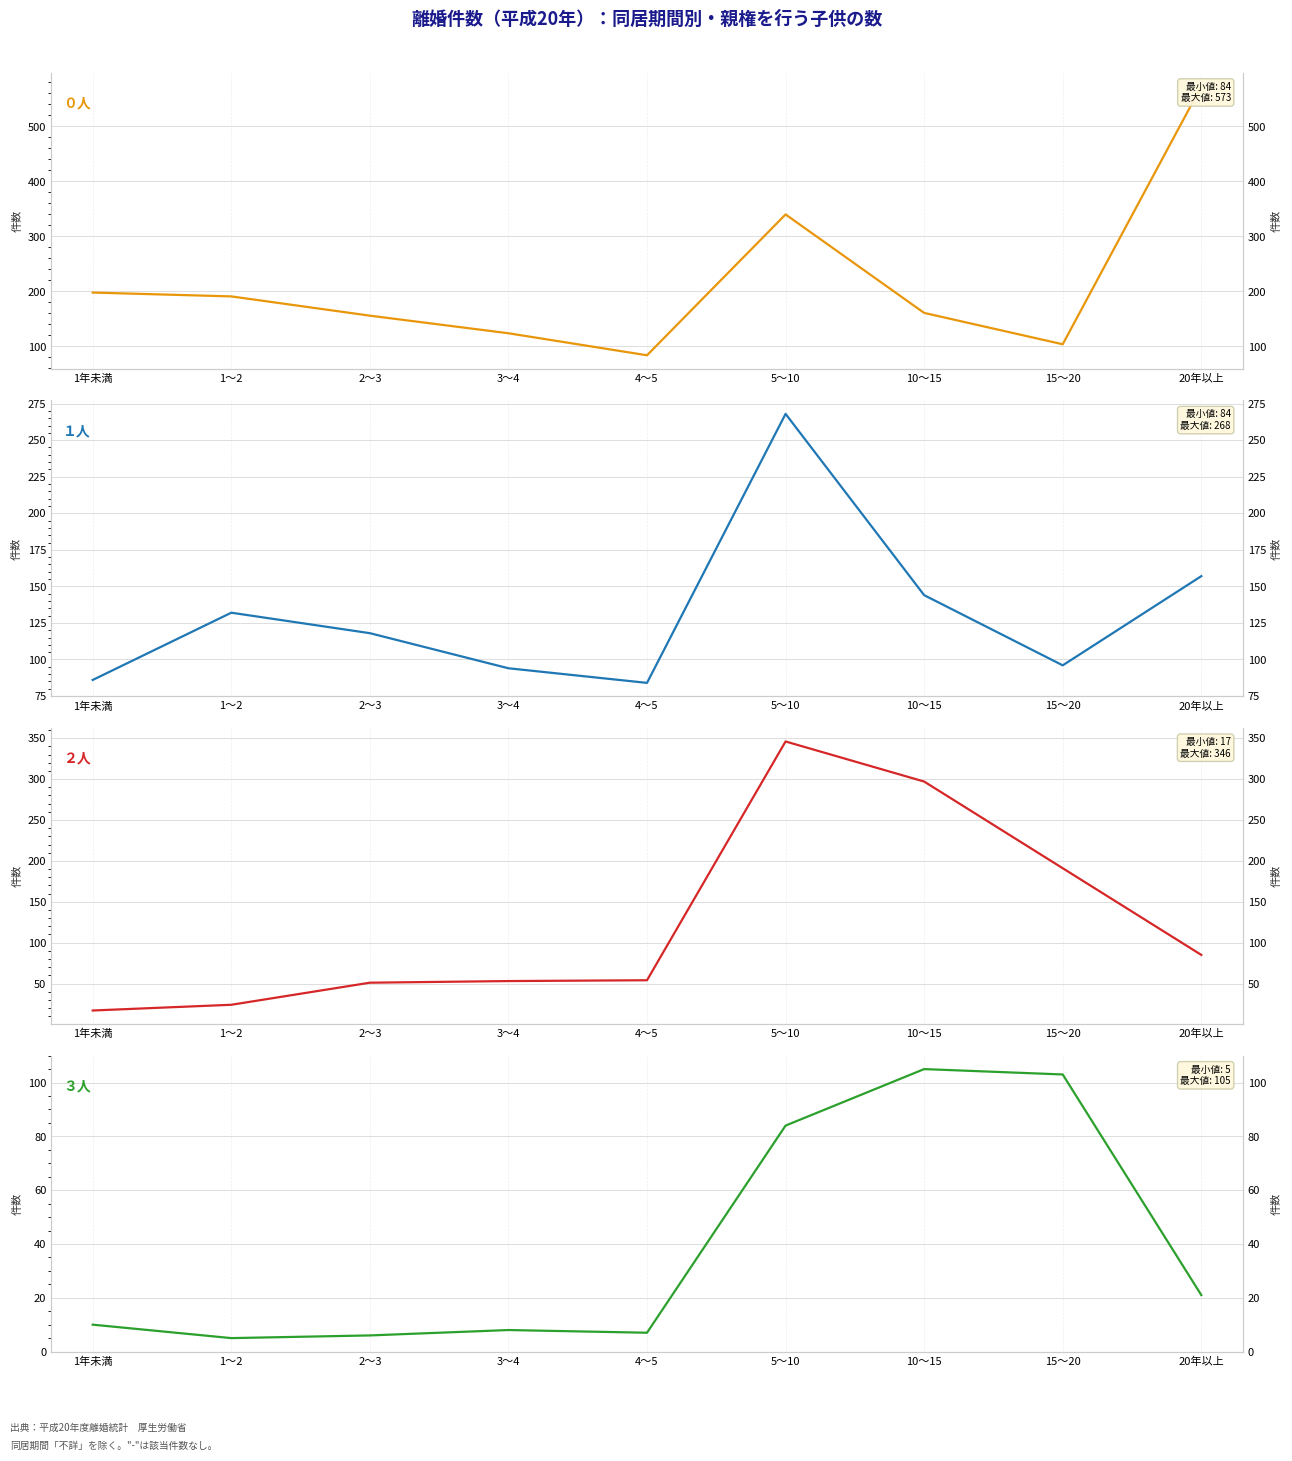

What is the spread (max minus min) of values at 10～15?

192